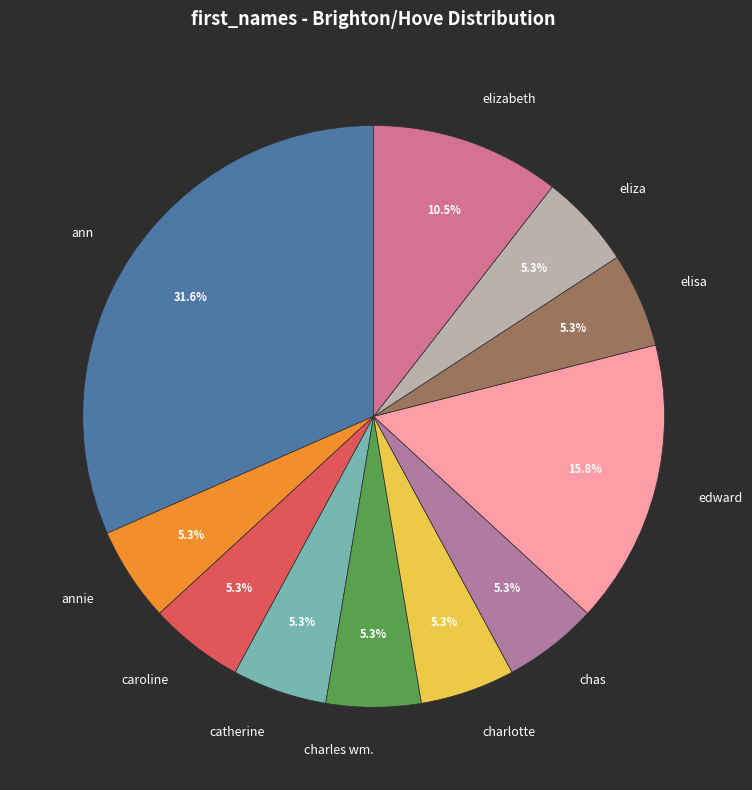

What percentage is NOT represented by eliza?

94.7%